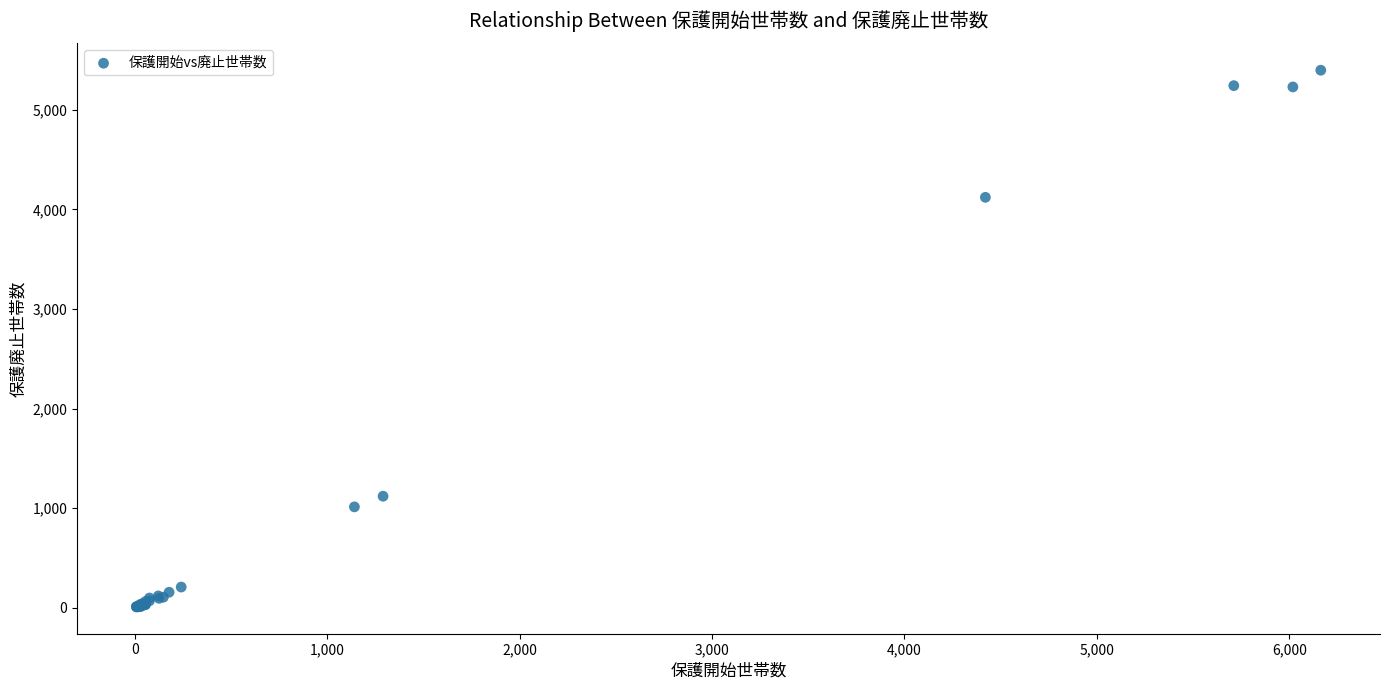

What Y value in the scatter plot is closest to 2703?

4121